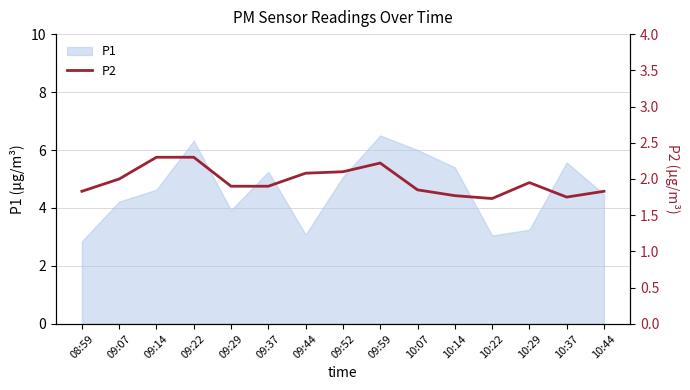

The chart shows a value of 1.9 at 10:29. True or false?

True